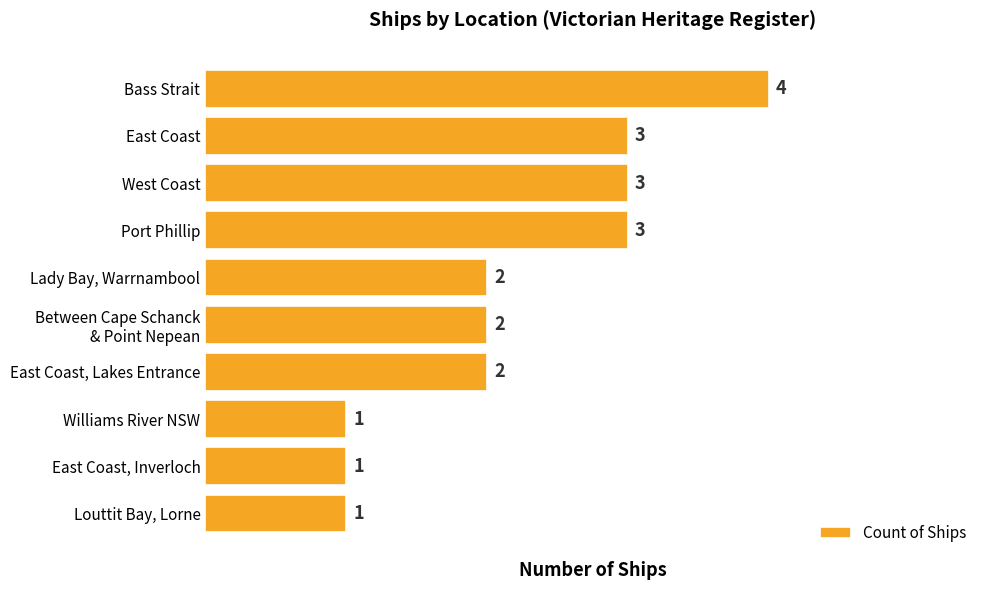

What is the maximum value shown in the chart?

4